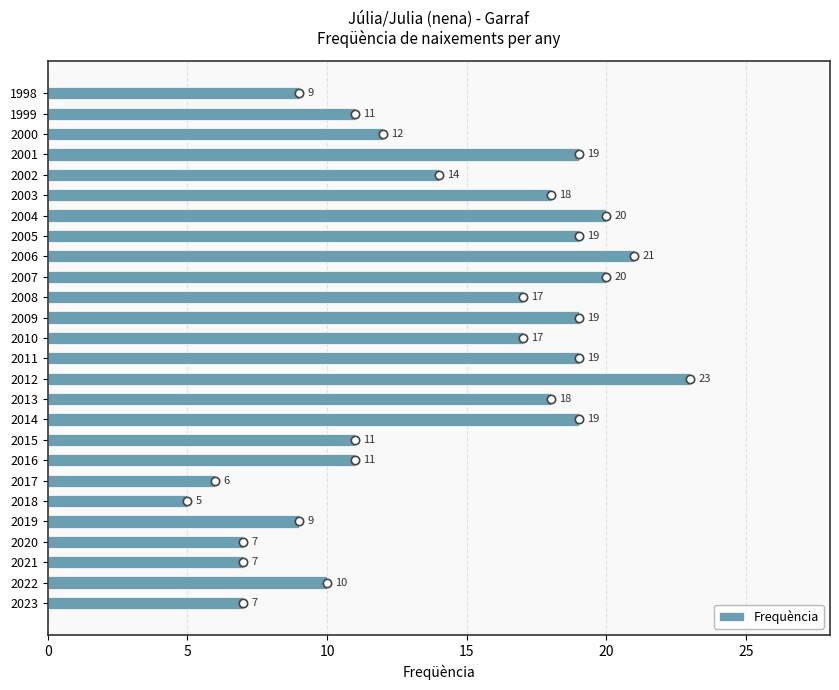

What is the difference between the second highest and second lowest values?

15